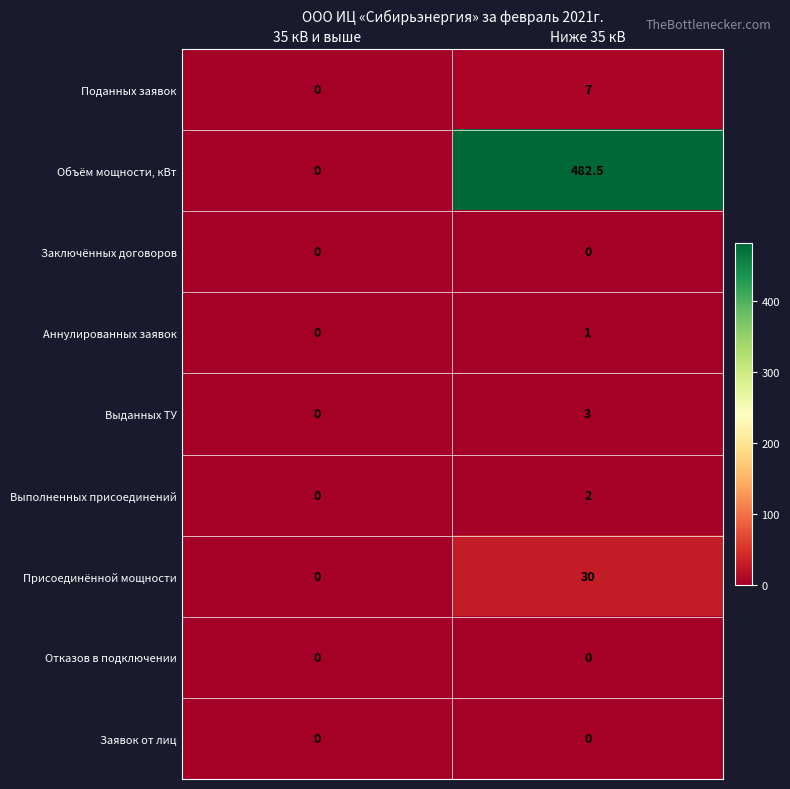

What is the maximum value shown in the chart?

482.5